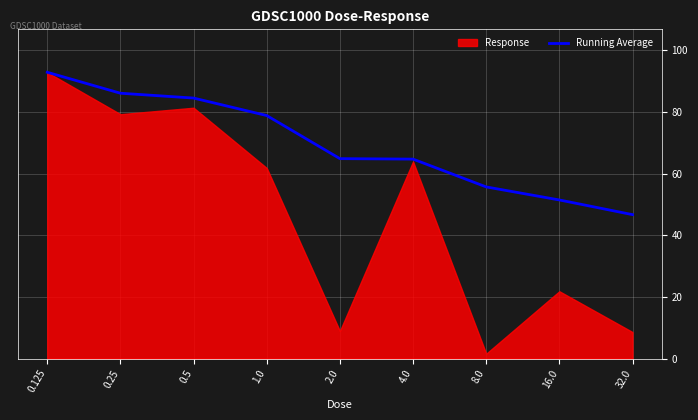

What is the maximum value shown in the chart?

92.8